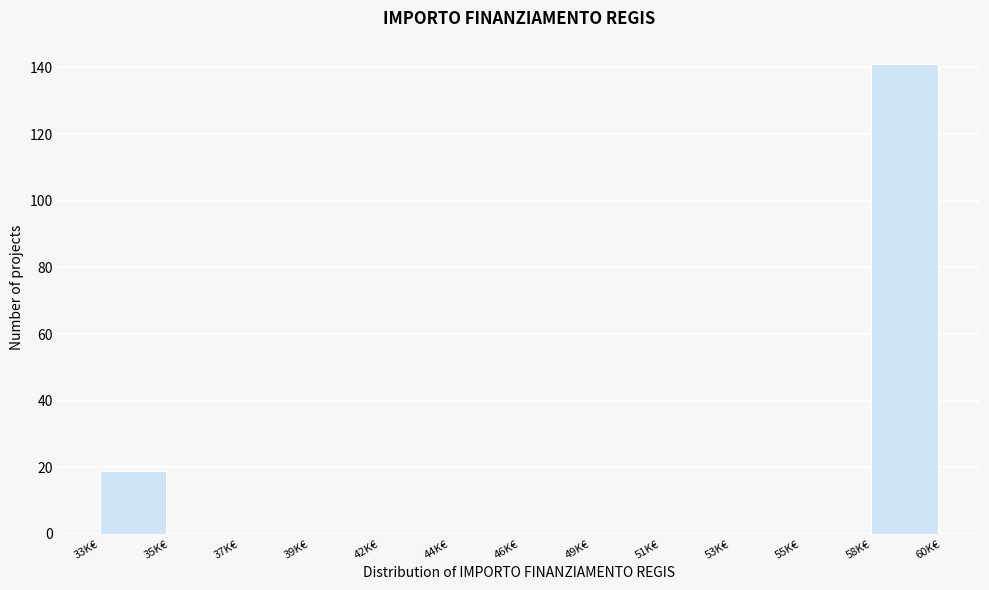

Reading left to right, what are all the values shown in this chart?

33K€=19	35K€=0	37K€=0	39K€=0	42K€=0	44K€=0	46K€=0	49K€=0	51K€=0	53K€=0	55K€=0	58K€=141